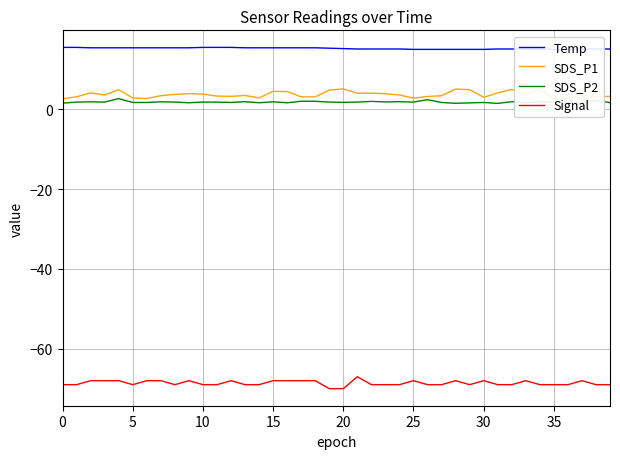

True or false: Signal and SDS_P2 cross at least once.

False